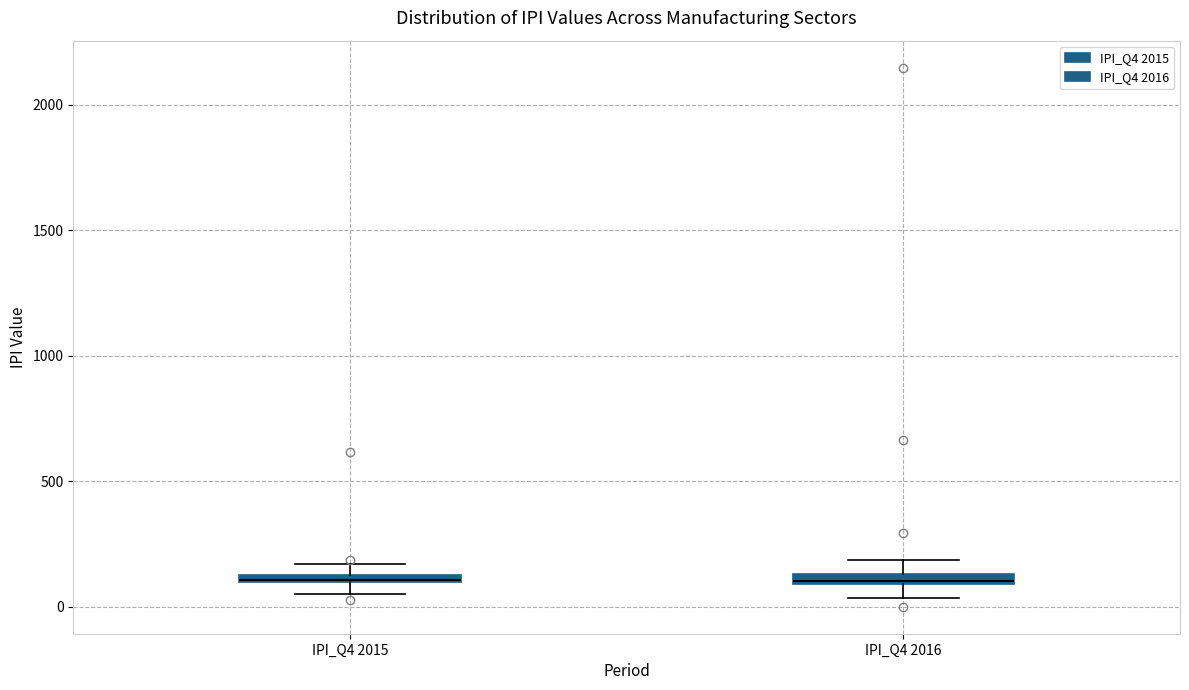

Where is the upper edge of the box for IPI_Q4 2015 on the y-axis? The values are not printed on the chart, so give them approximately, as read against the axis.

150